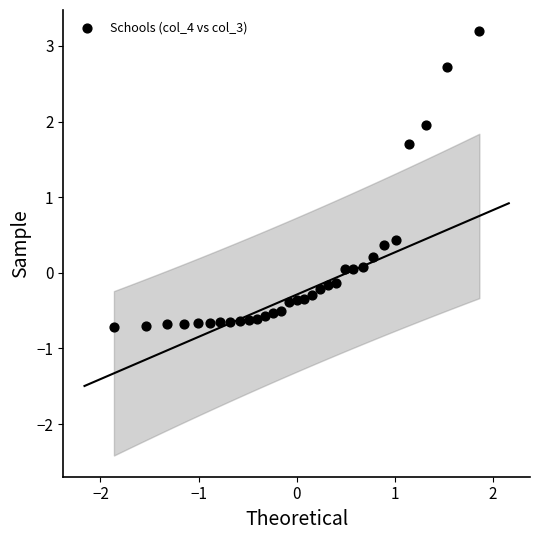

What is the range of Y values (max minus min)?

3.9